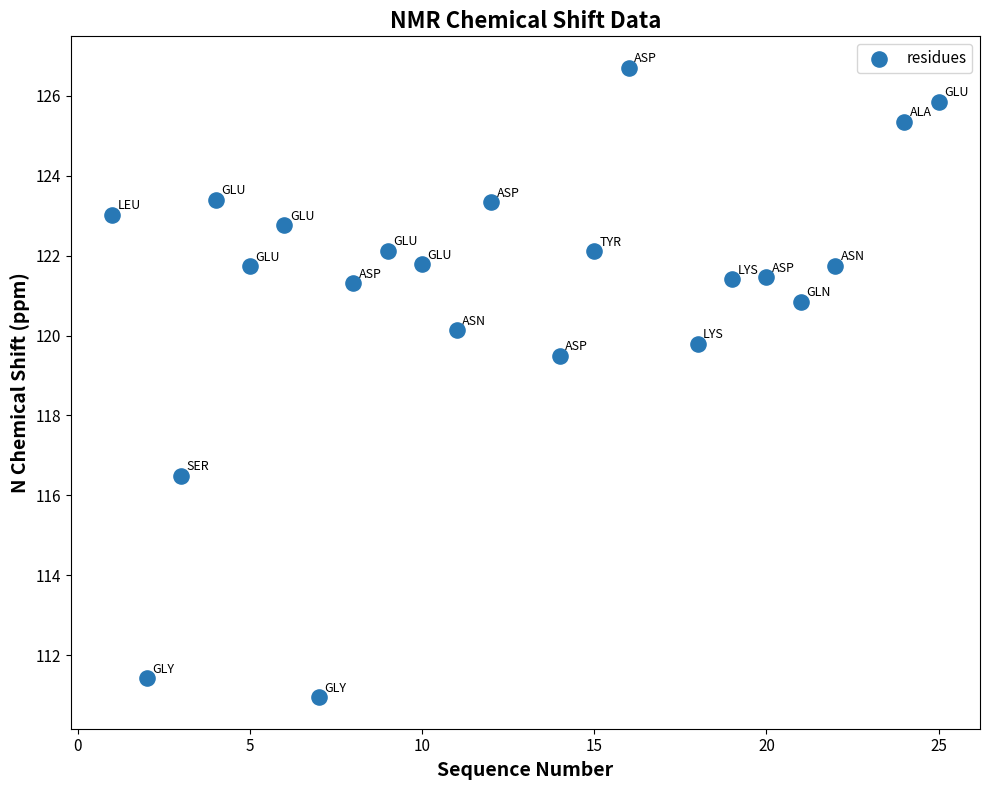

What is the range of Y values (max minus min)?

15.8